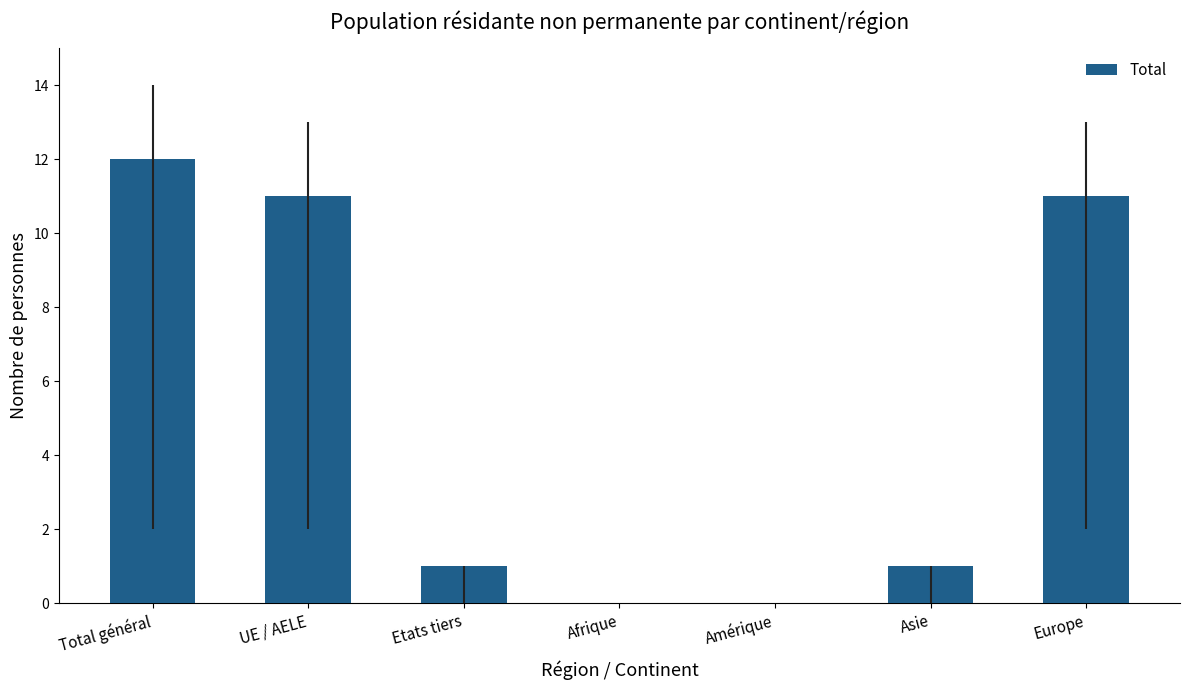

Reading left to right, list all the values displayed in this chart.

12	11	1	0	0	1	11